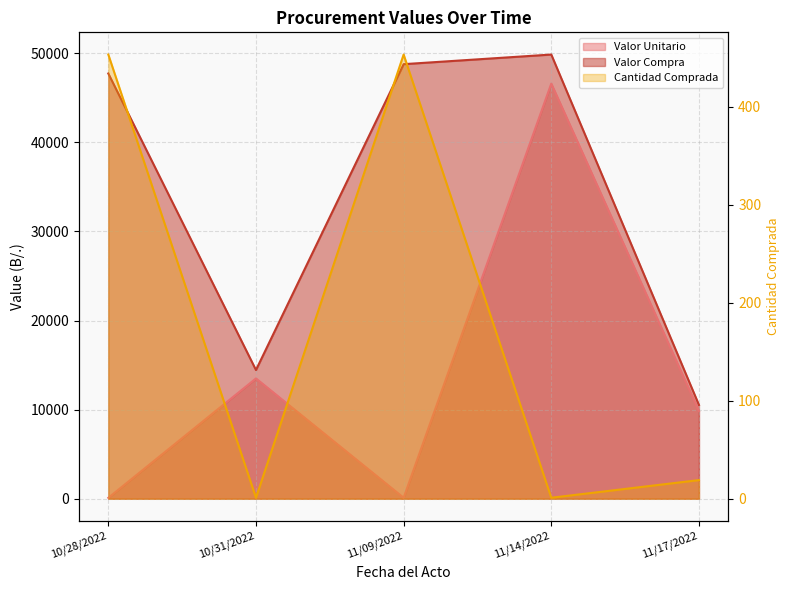

Does the chart have visible grid lines?

Yes